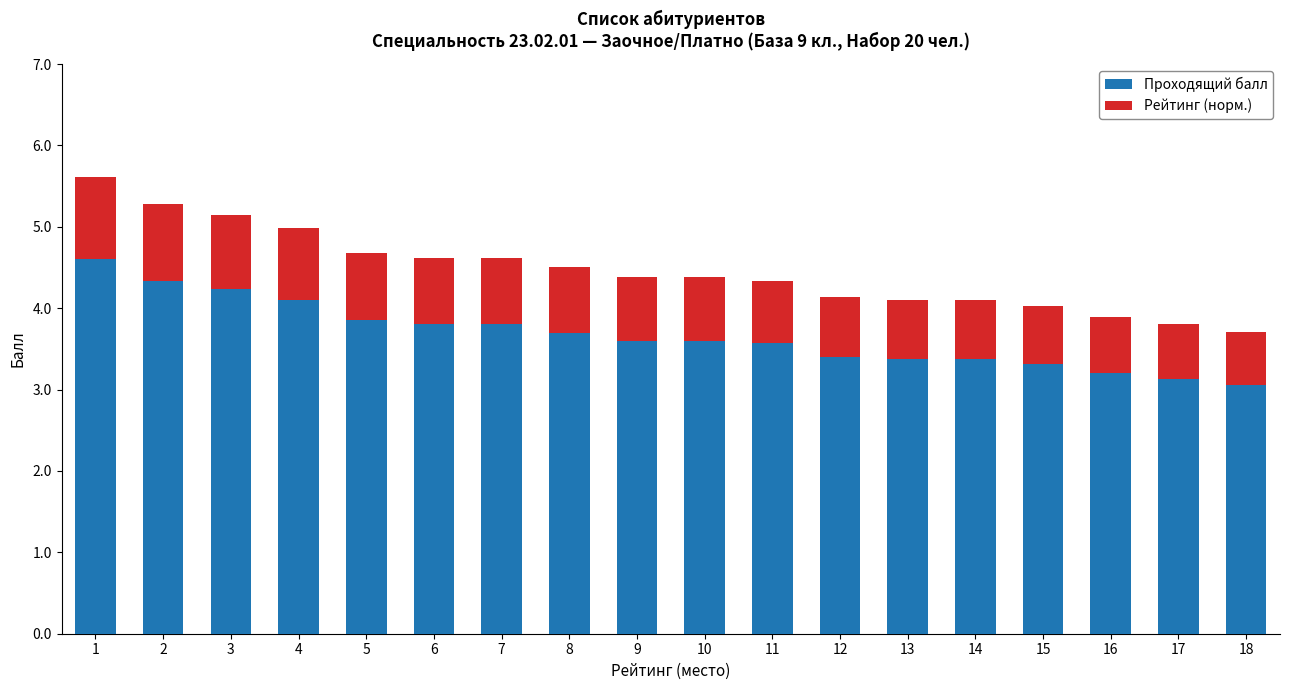

The Проходящий балл series shows 3.6 at 11. True or false?

True